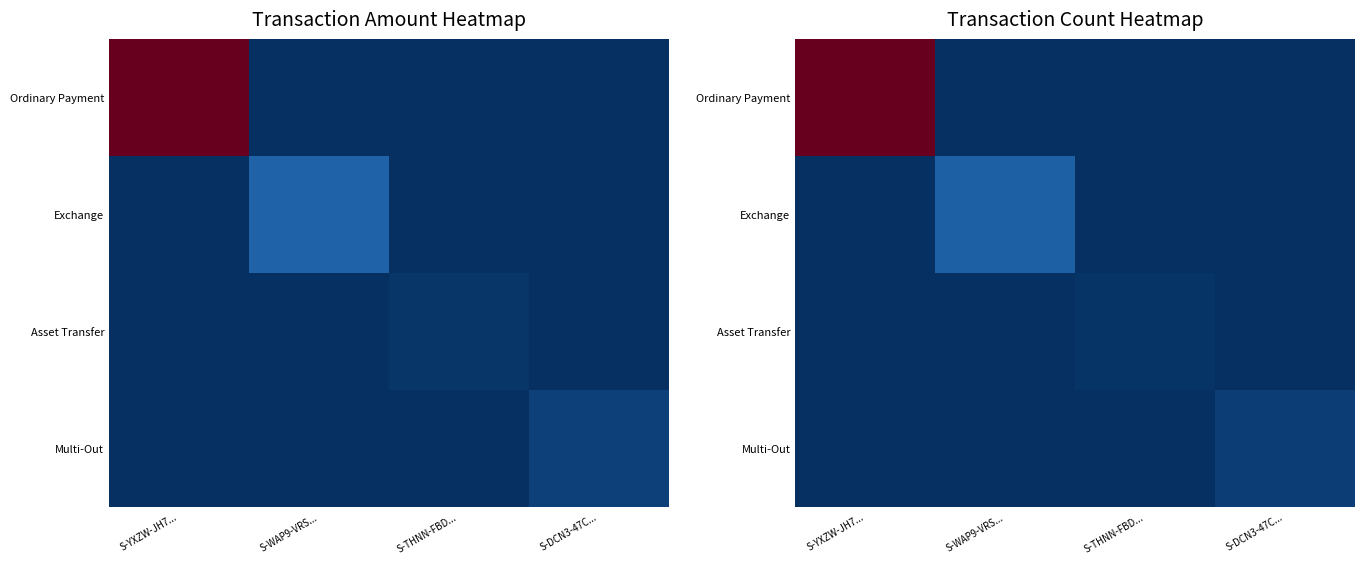

At how many categories does at least one series exceed 0?

4